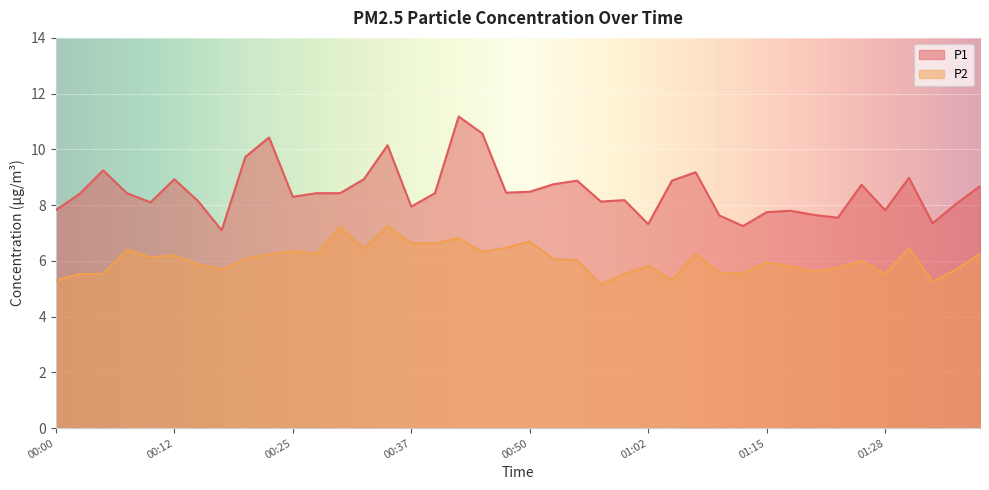

What position from the left is 00:57?

24